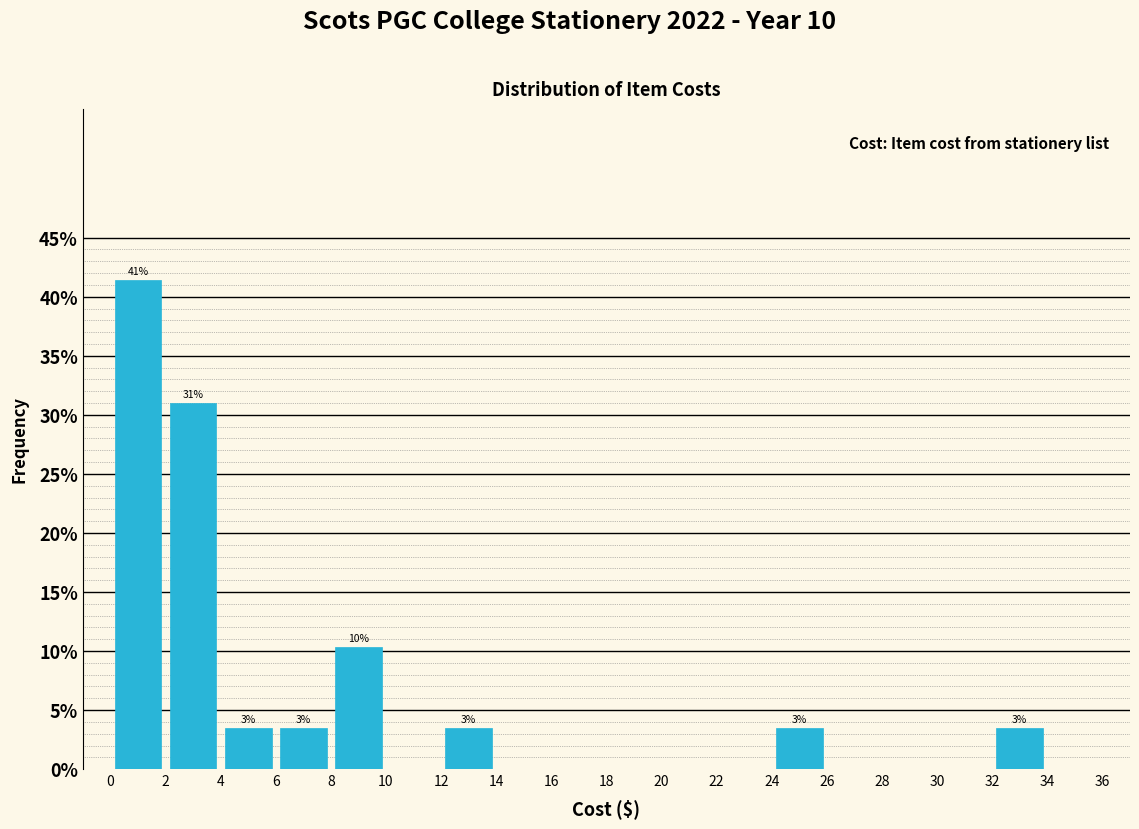

Which range on the x-axis has the tallest bar?

0 to 2